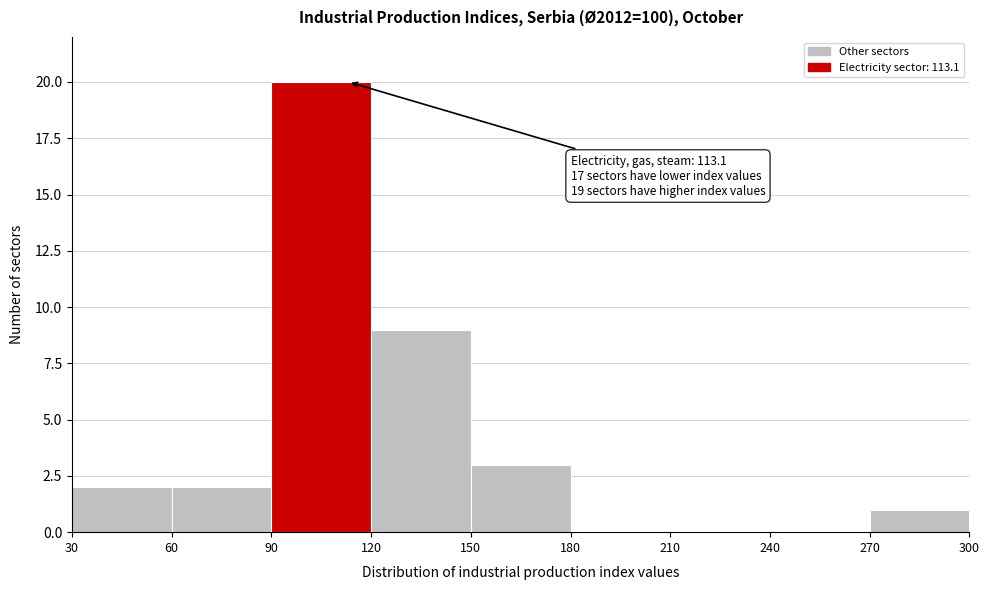

Over which range of the x-axis is the bar tallest?

90 to 120